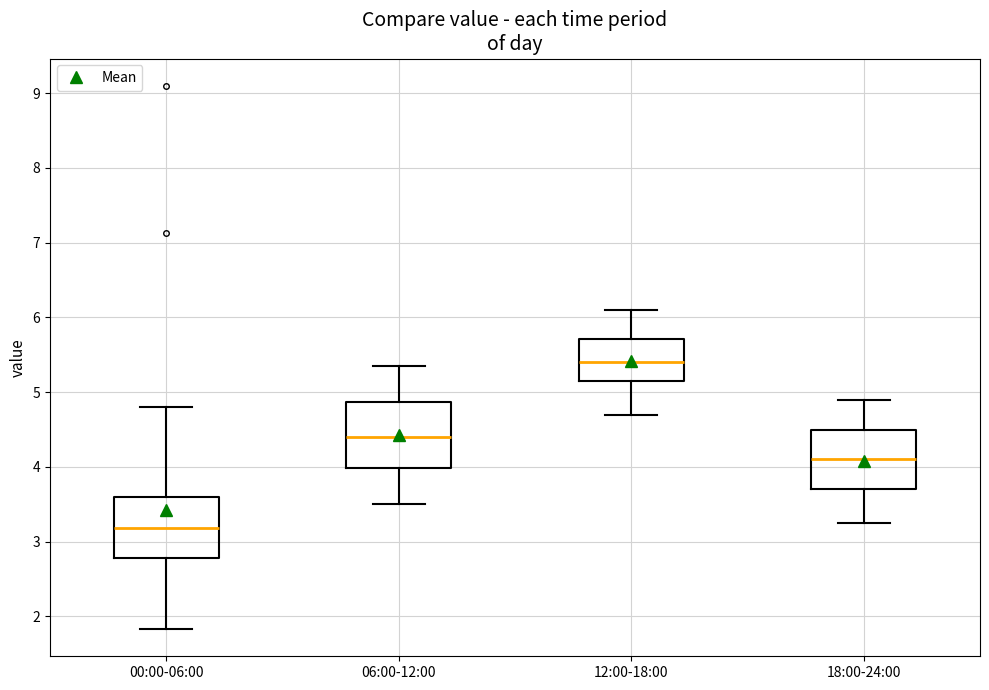

Where does the lower whisker of the box for 18:00-24:00 end on the y-axis? The values are not printed on the chart, so give them approximately, as read against the axis.

3.3